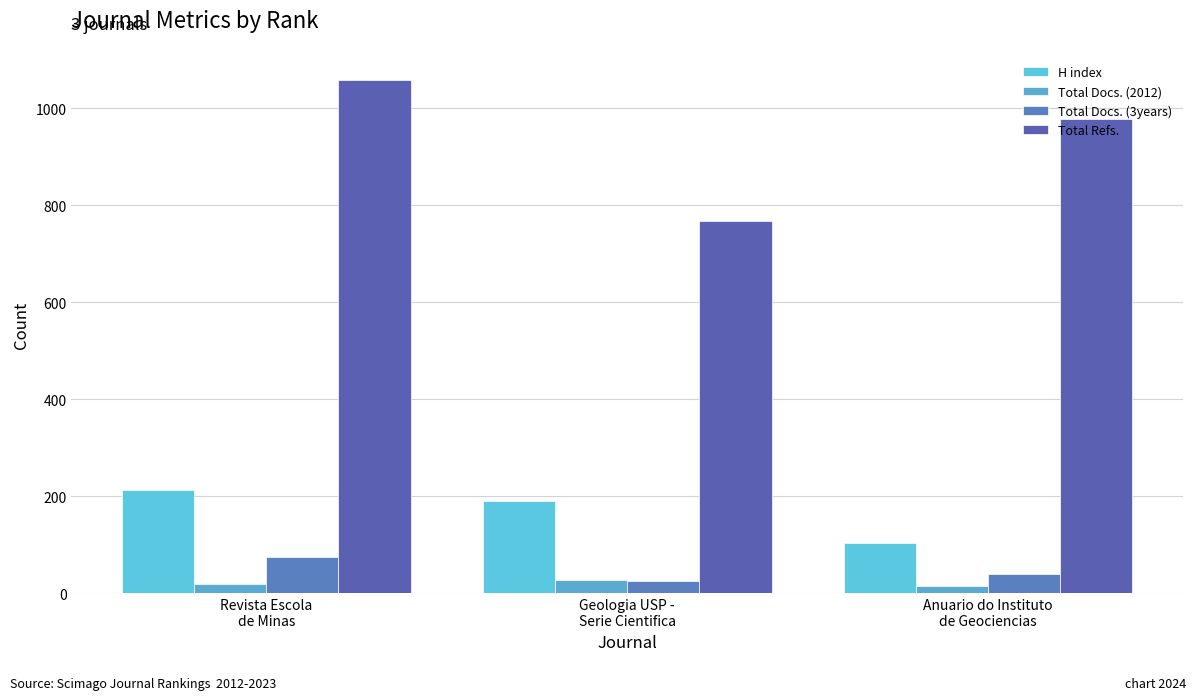

What are all the series names shown in the legend?

H index, Total Docs. (2012), Total Docs. (3years), Total Refs.